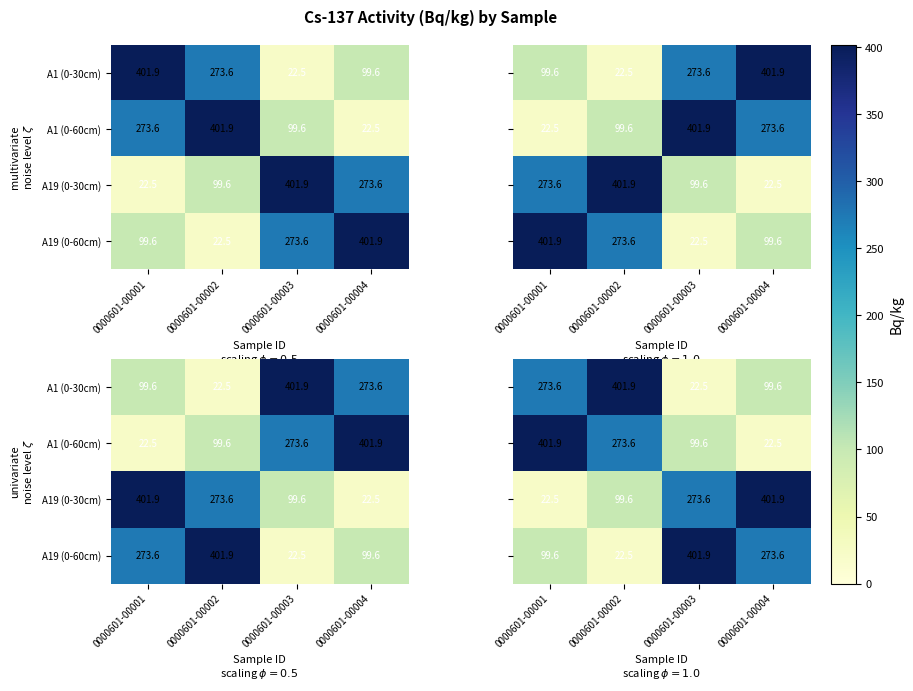

What is the total value across all series at 0000601-00002?

797.6